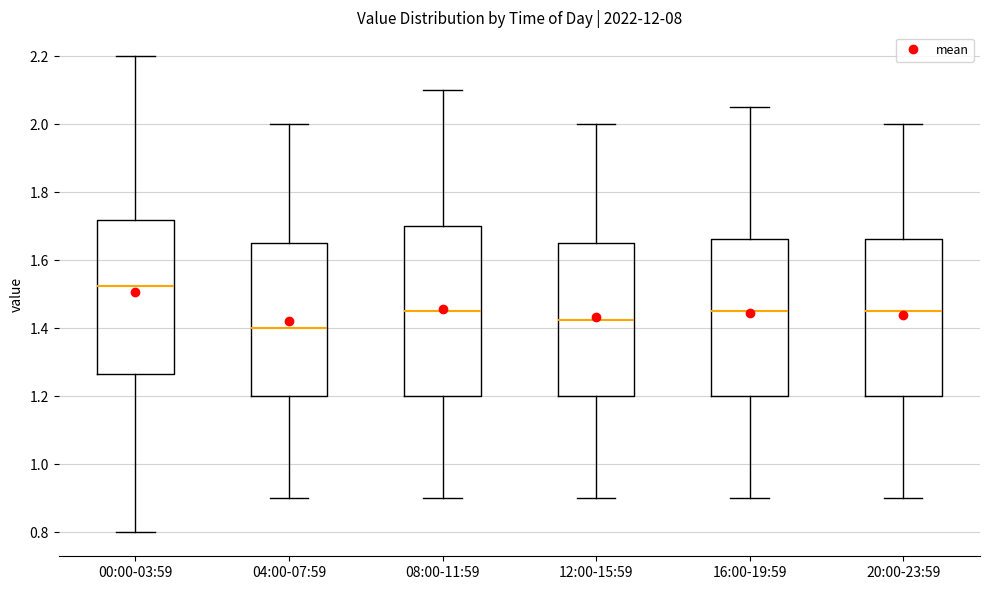

Reading left to right, read every box against the y-axis: the position of its median line, the range the box covers, and the ends of its whiskers. The values are not printed on the chart, so give them approximately, as read against the axis.

00:00-03:59: median 1.52, box 1.26 to 1.72, whiskers 0.80 to 2.20
04:00-07:59: median 1.40, box 1.20 to 1.66, whiskers 0.90 to 2.00
08:00-11:59: median 1.46, box 1.20 to 1.70, whiskers 0.90 to 2.10
12:00-15:59: median 1.42, box 1.20 to 1.66, whiskers 0.90 to 2.00
16:00-19:59: median 1.46, box 1.20 to 1.66, whiskers 0.90 to 2.06
20:00-23:59: median 1.46, box 1.20 to 1.66, whiskers 0.90 to 2.00